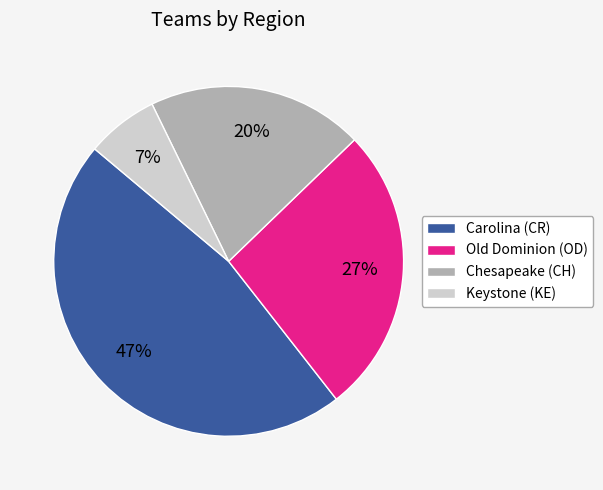

Which category has the biggest portion of the pie?

Carolina (CR)